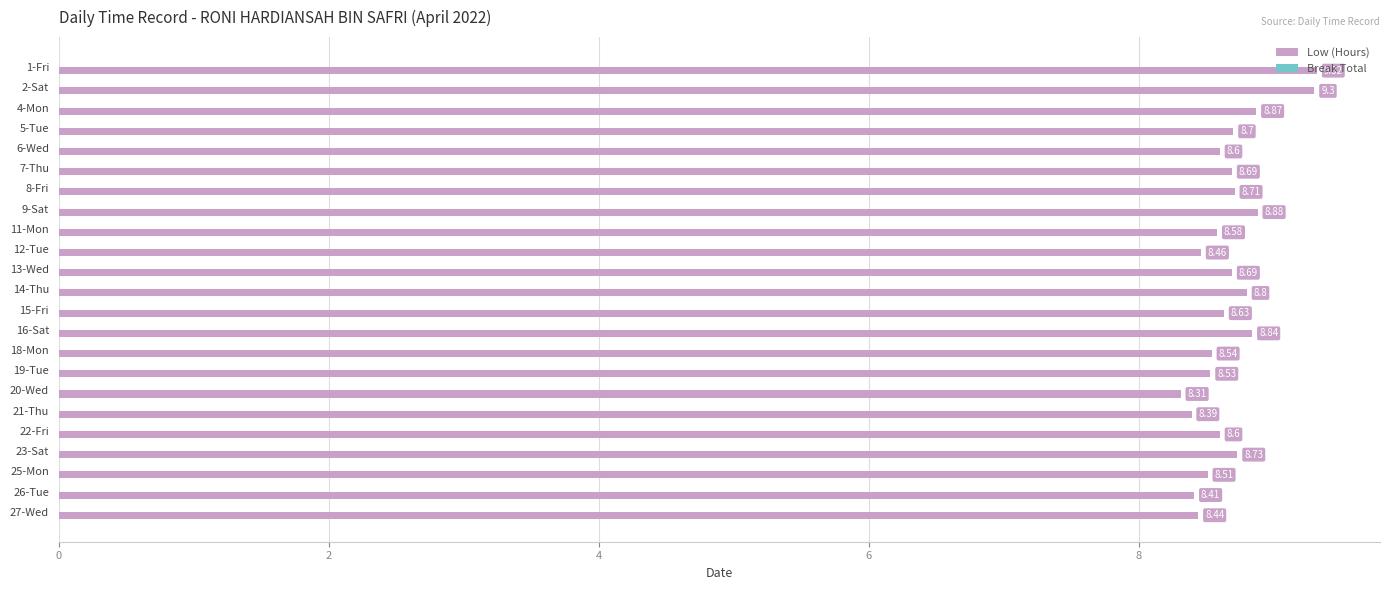

What is the difference between the second highest and second lowest values?

0.9